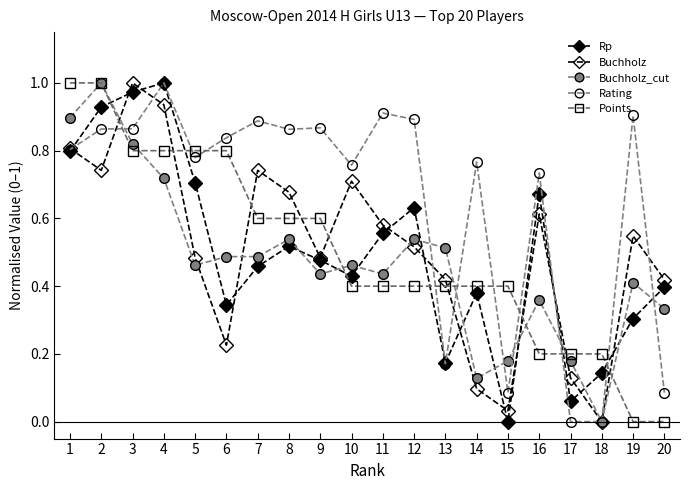

The Buchholz_cut series shows 0.2 at 6. True or false?

False